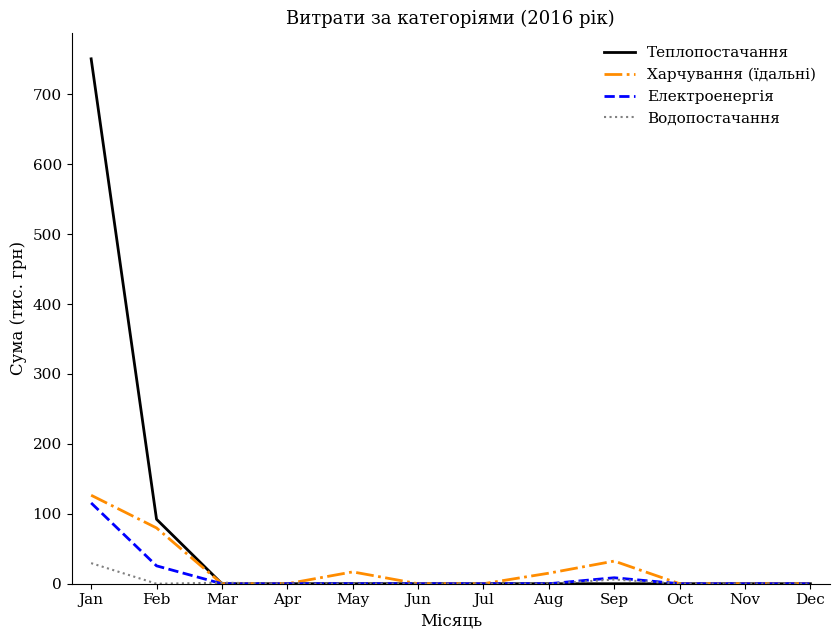

At how many categories does at least one series exceed 377?

1